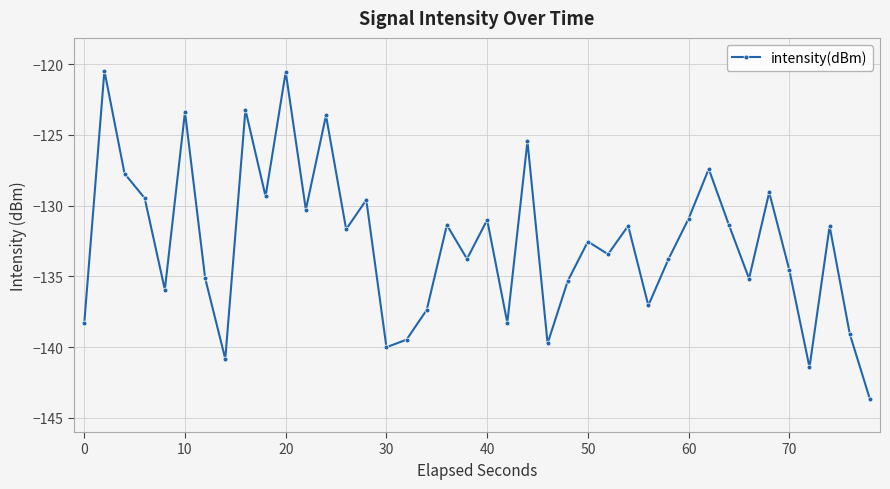

How many lines are shown in the chart?

1